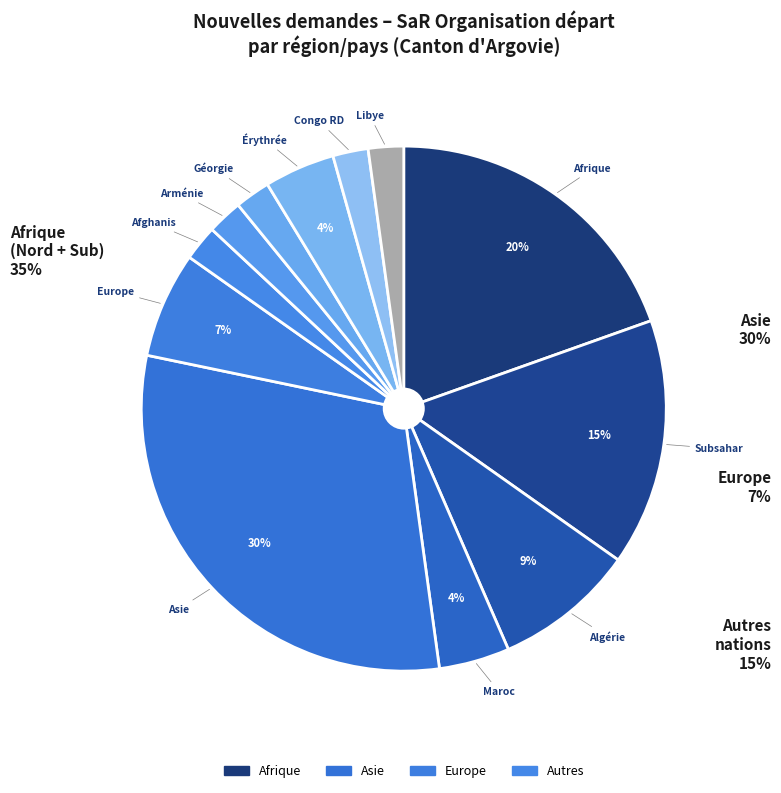

Which has a higher value, Congo RDC or Europe?

Europe